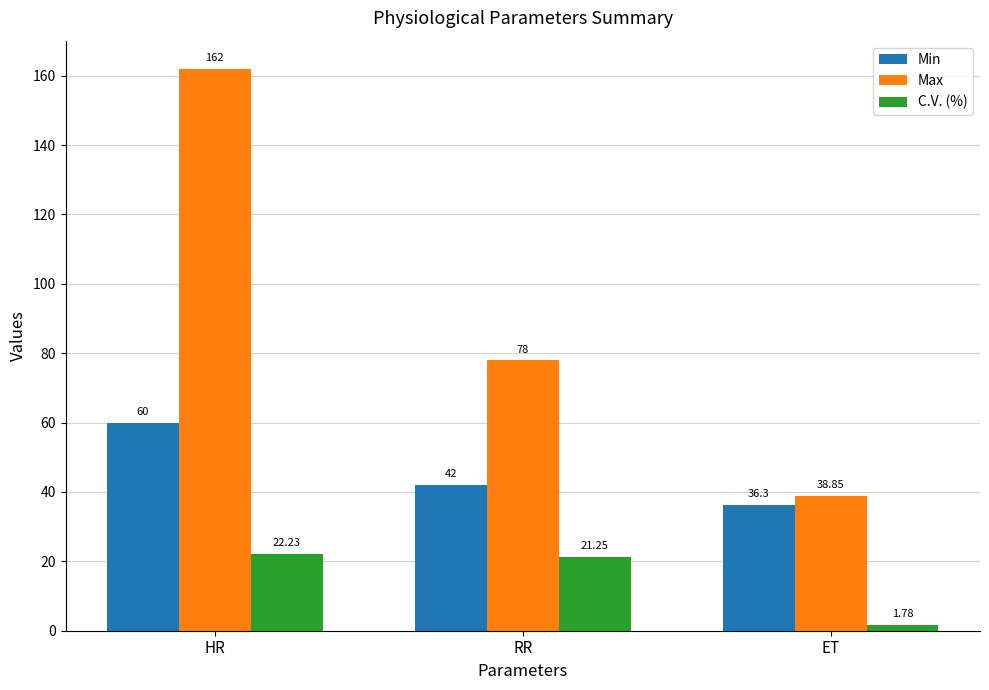

How many categories are shown in the chart?

3